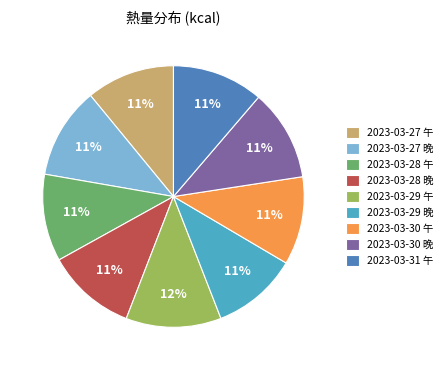

Is the sum of 2023-03-31 午 and 2023-03-29 午 greater than half?

No